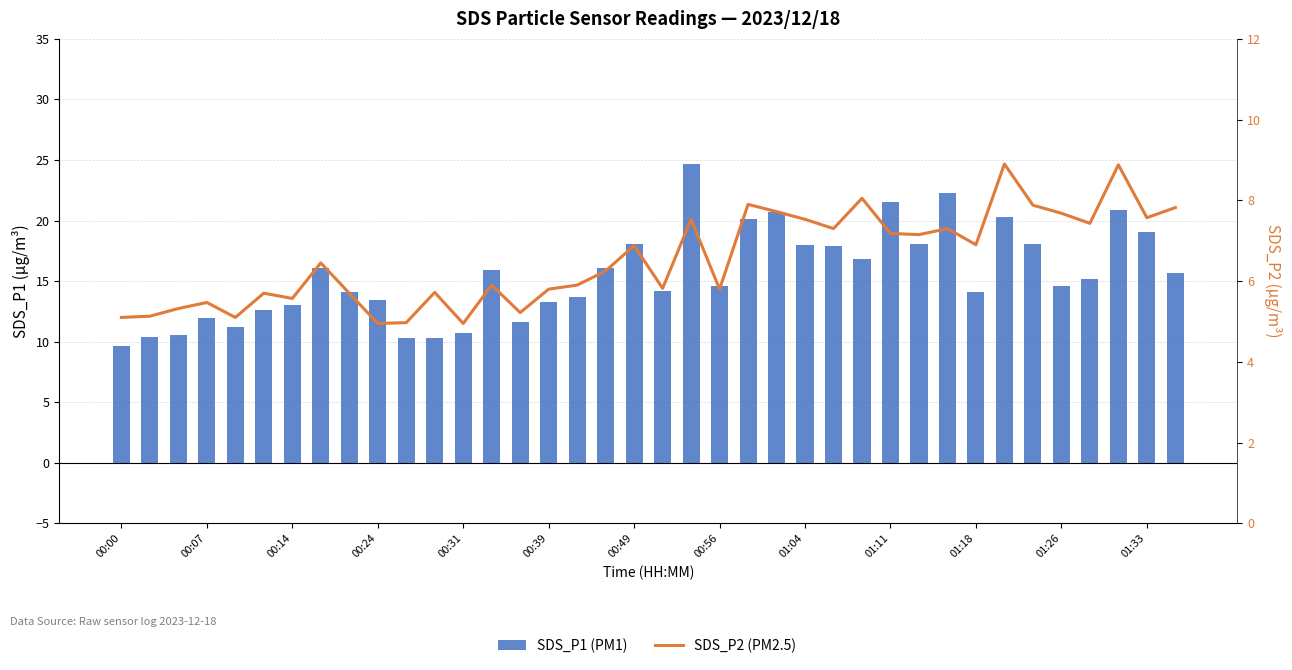

Rank the series by their maximum value, from lowest to highest.

SDS_P2 (PM2.5), SDS_P1 (PM1)